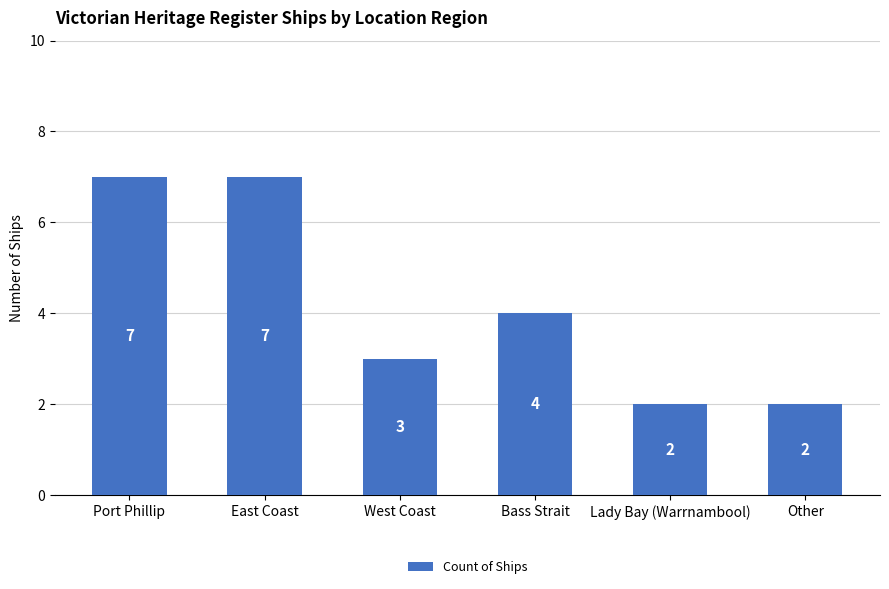

Between Port Phillip and West Coast, which is larger?

Port Phillip